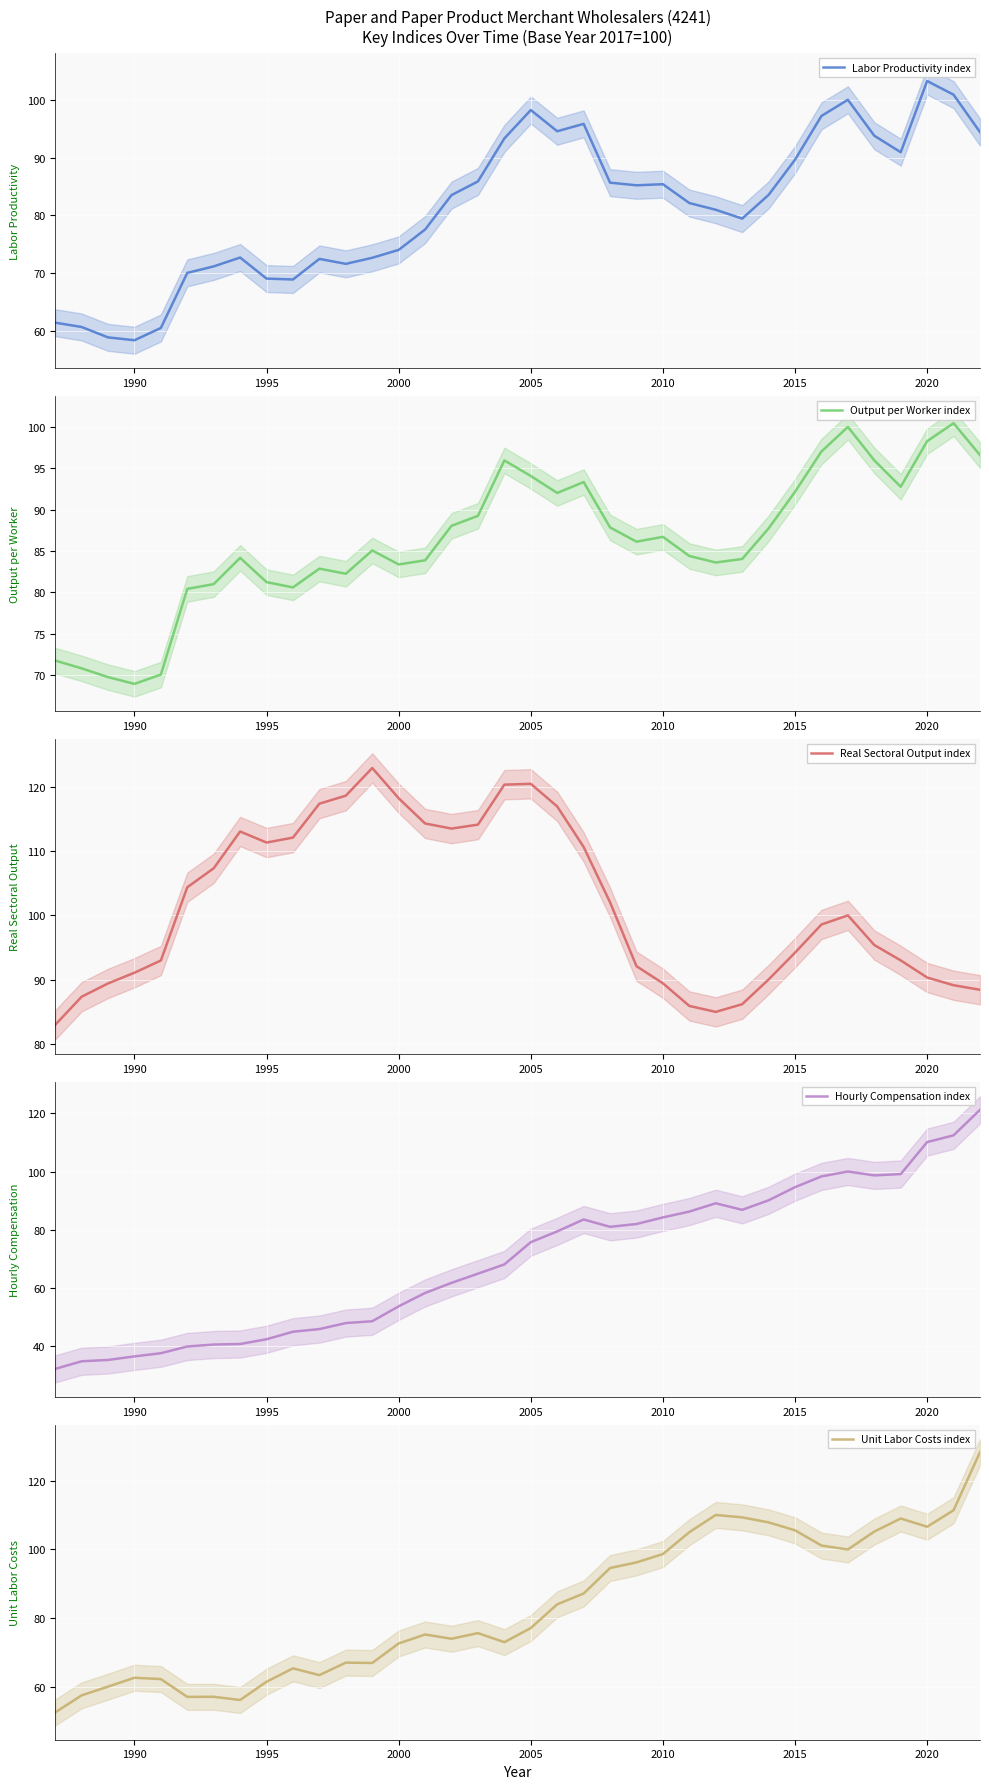

In Labor Productivity index, how many points are lower than both neighbors (excluding endpoints)?

7